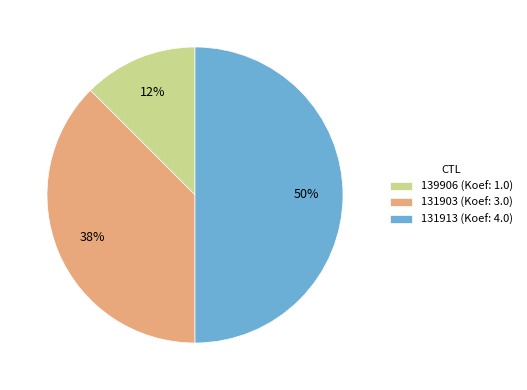

Which slice is the largest?

131913